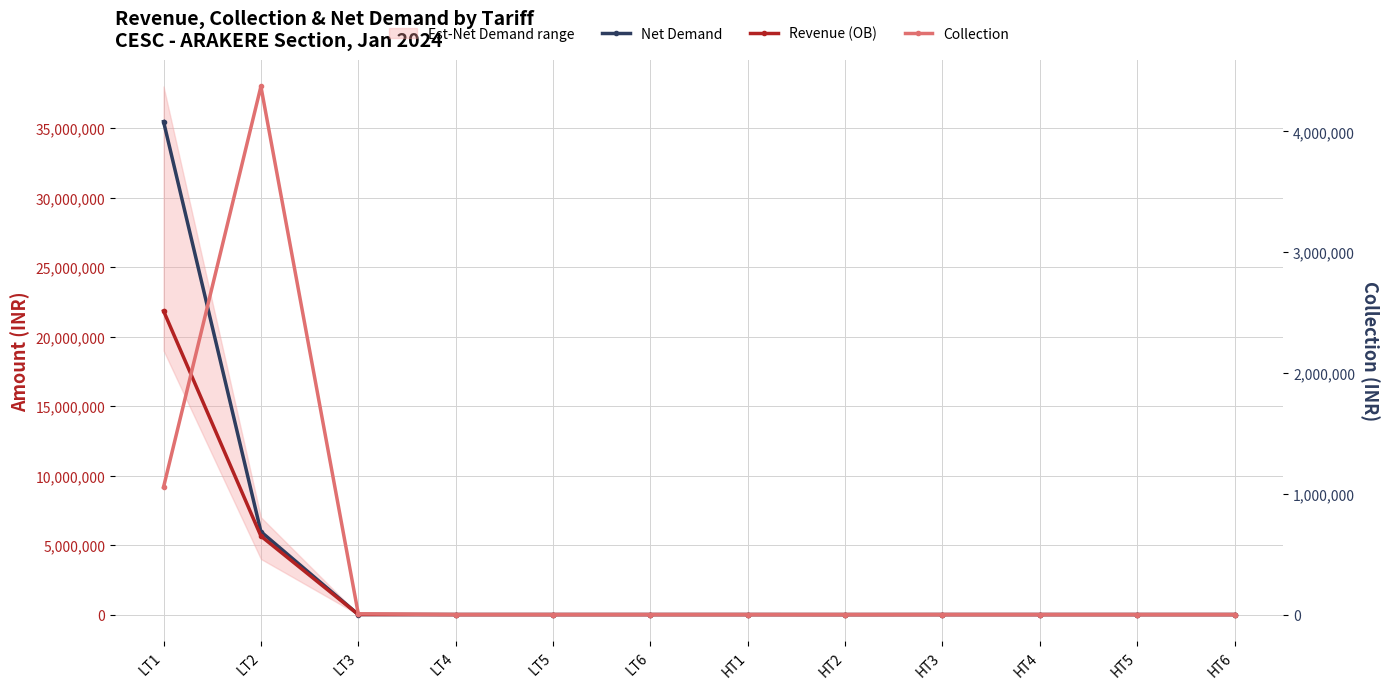

True or false: Net Demand has more than 2 interior local peaks.

False